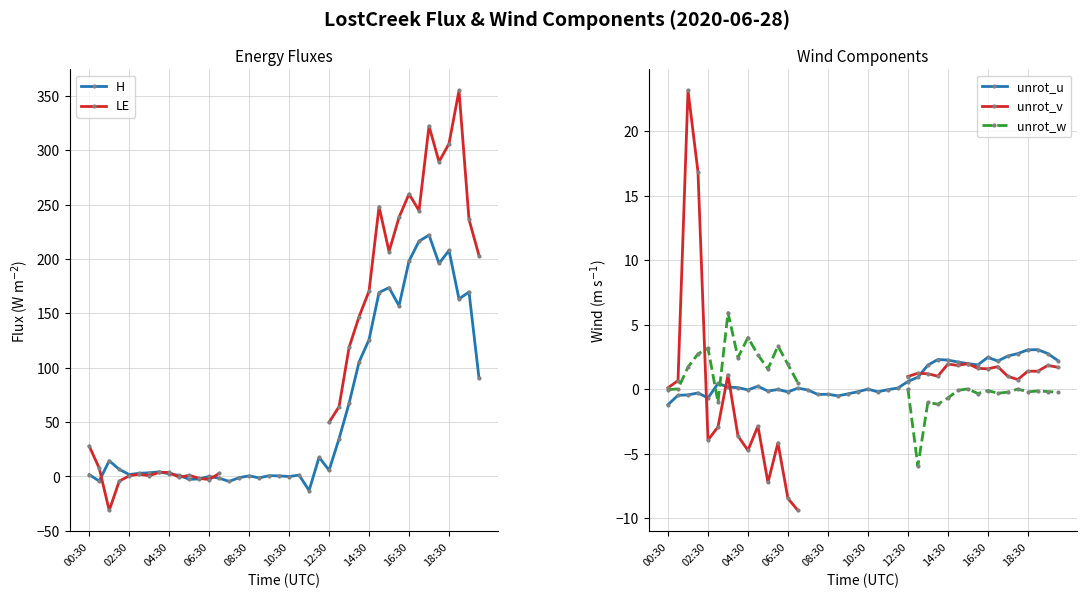

True or false: unrot_u has more than 0 points higher than both neighbors.

True